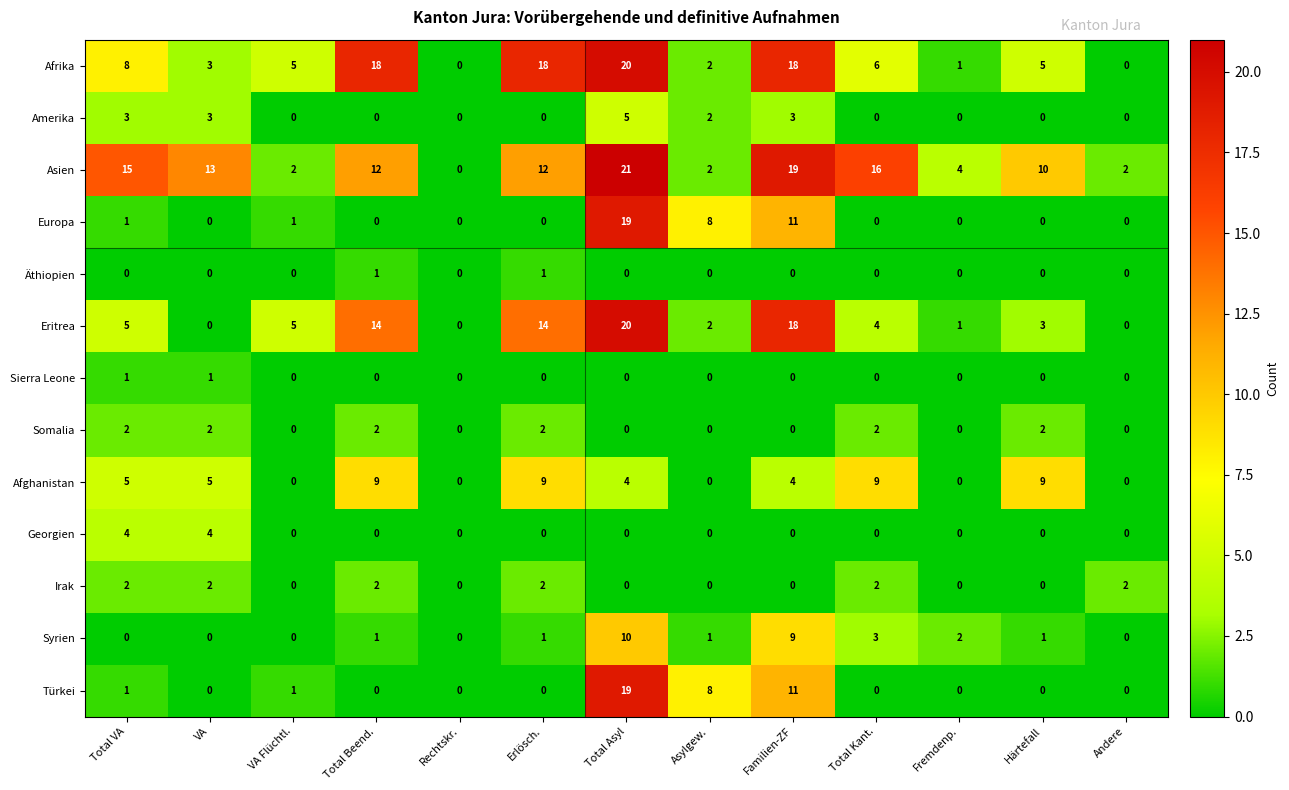

At how many categories does at least one series exceed 6?

9